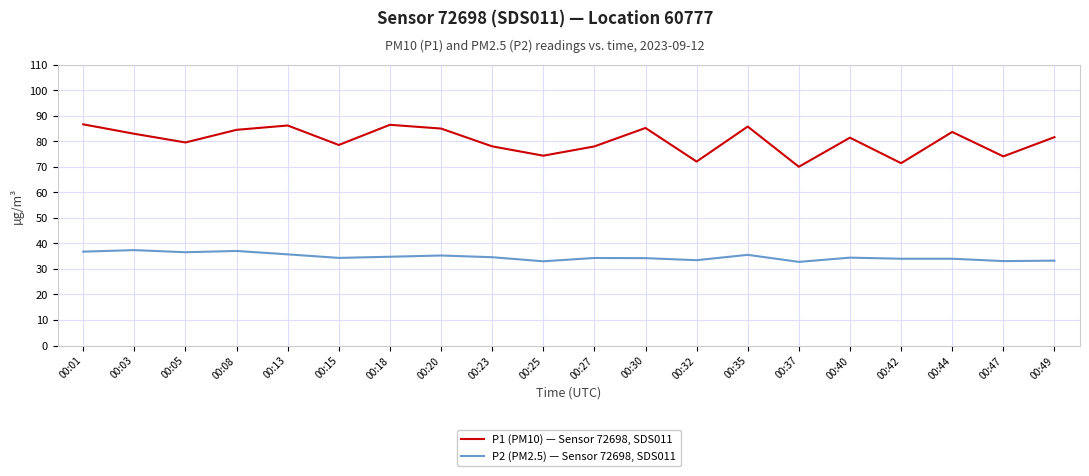

Is this an area chart (filled region under the line)?

No